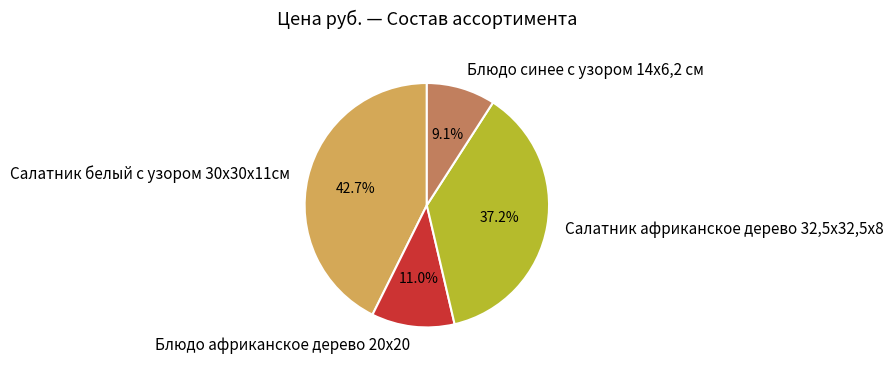

Combined, do Салатник африканское дерево 32,5х32,5х8 and Блюдо африканское дерево 20х20 account for over 50%?

No